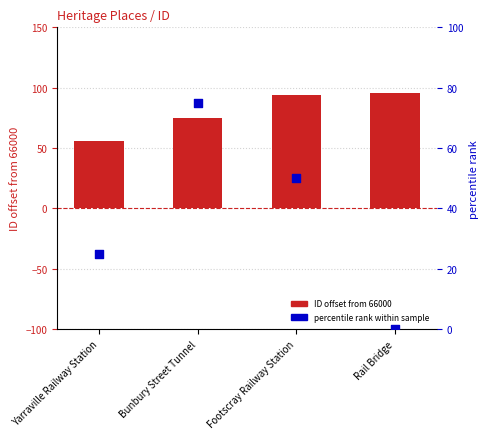

What are all the series names shown in the legend?

ID (offset from 66000), percentile rank within sample